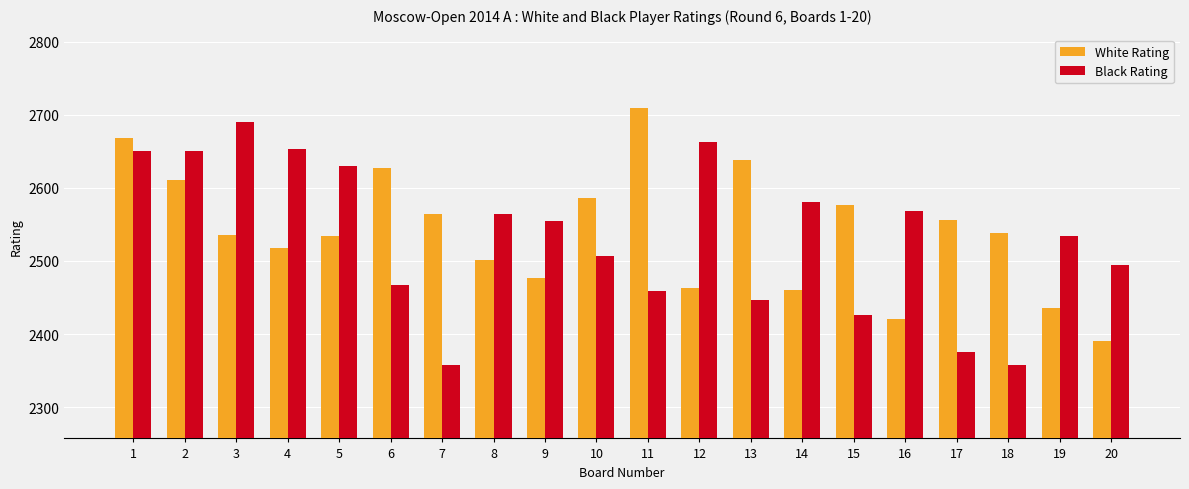

Read the White Rating value at 11.

2710